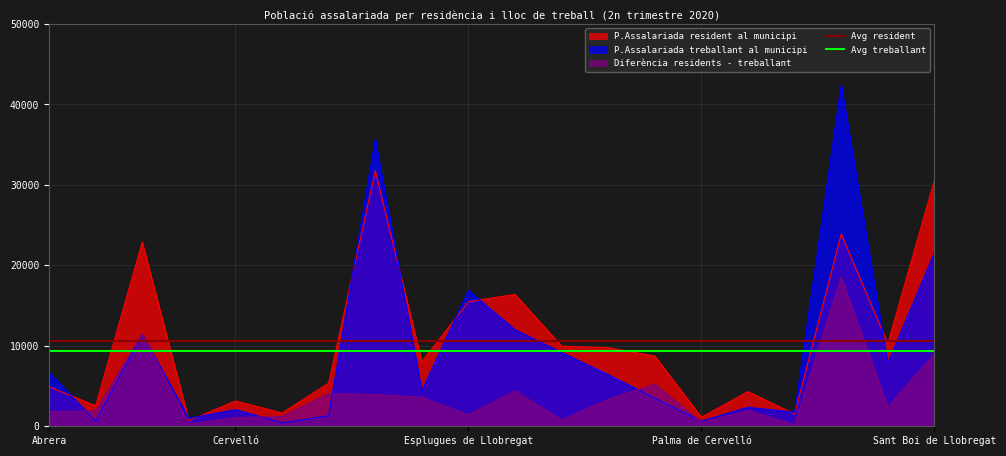

The P.Assalariada resident al municipi series shows 4904 at Abrera. True or false?

True